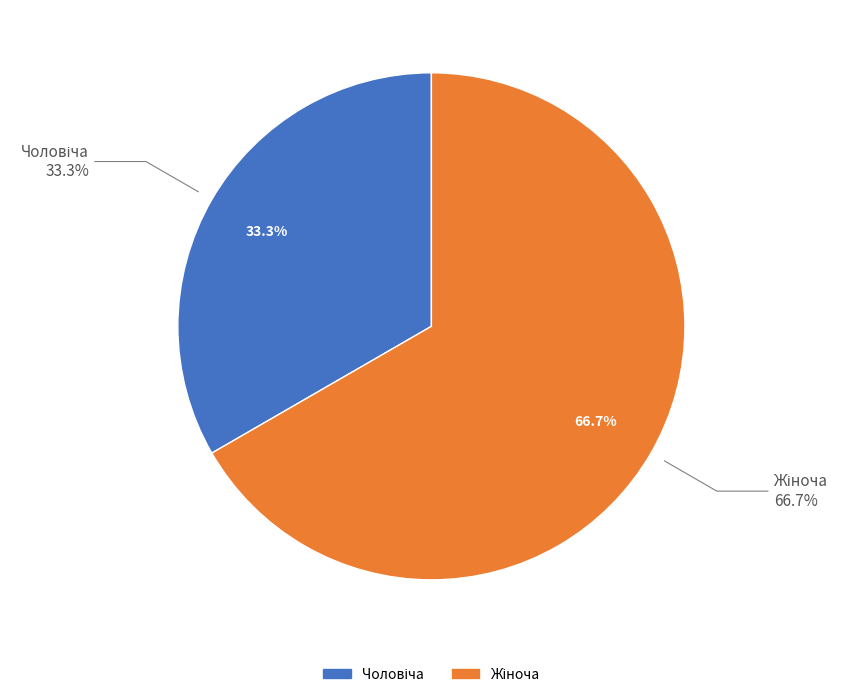

To the nearest percent, what is the difference between the Чоловіча and Жіноча slice percentages?

33%